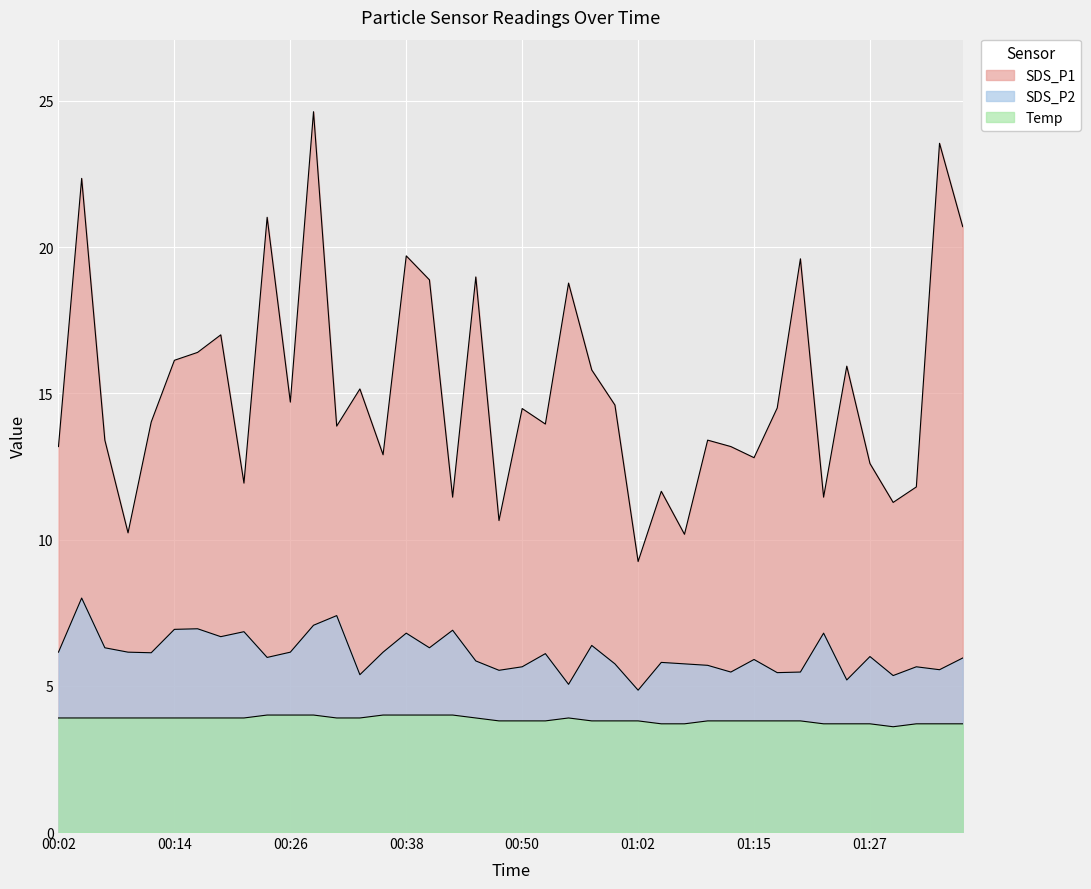

What is the maximum value shown in the chart?

24.6